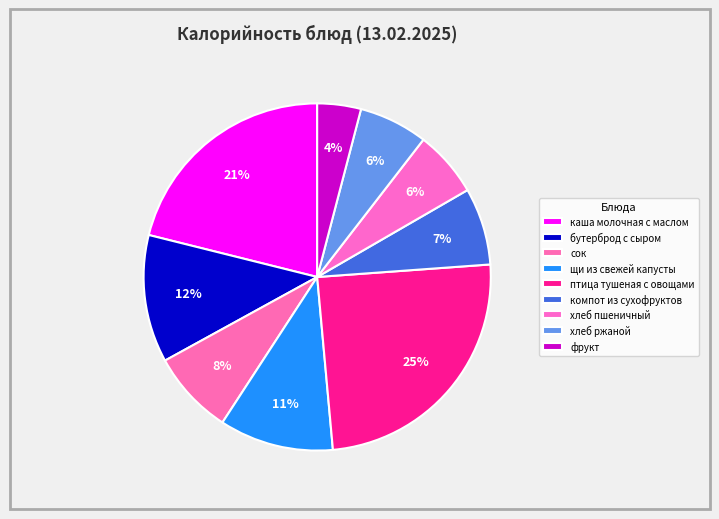

Count the number of slices in the pie.

9